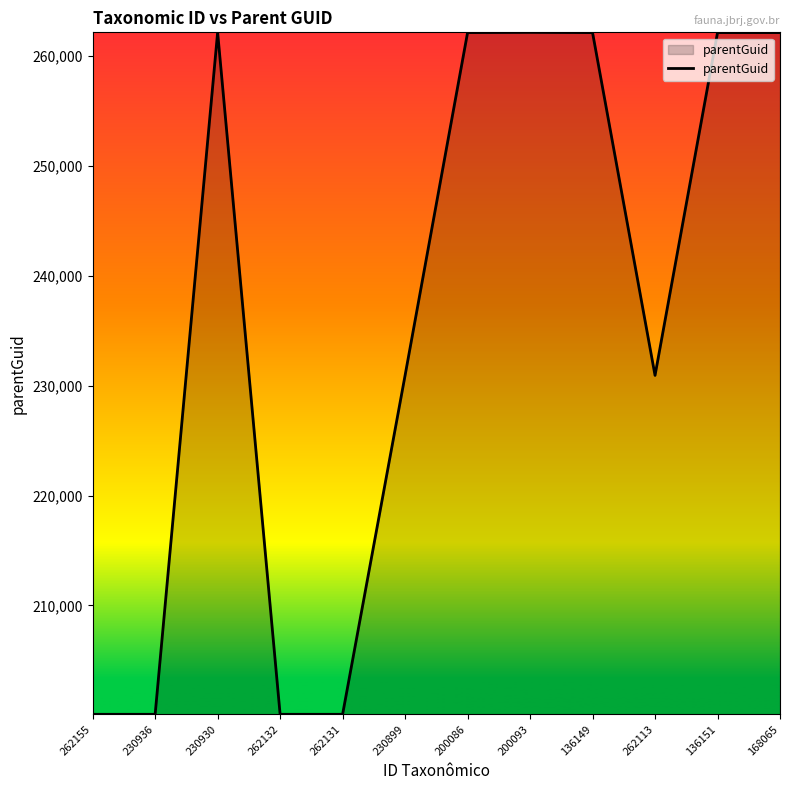

Count the number of values greater than 262130.

6